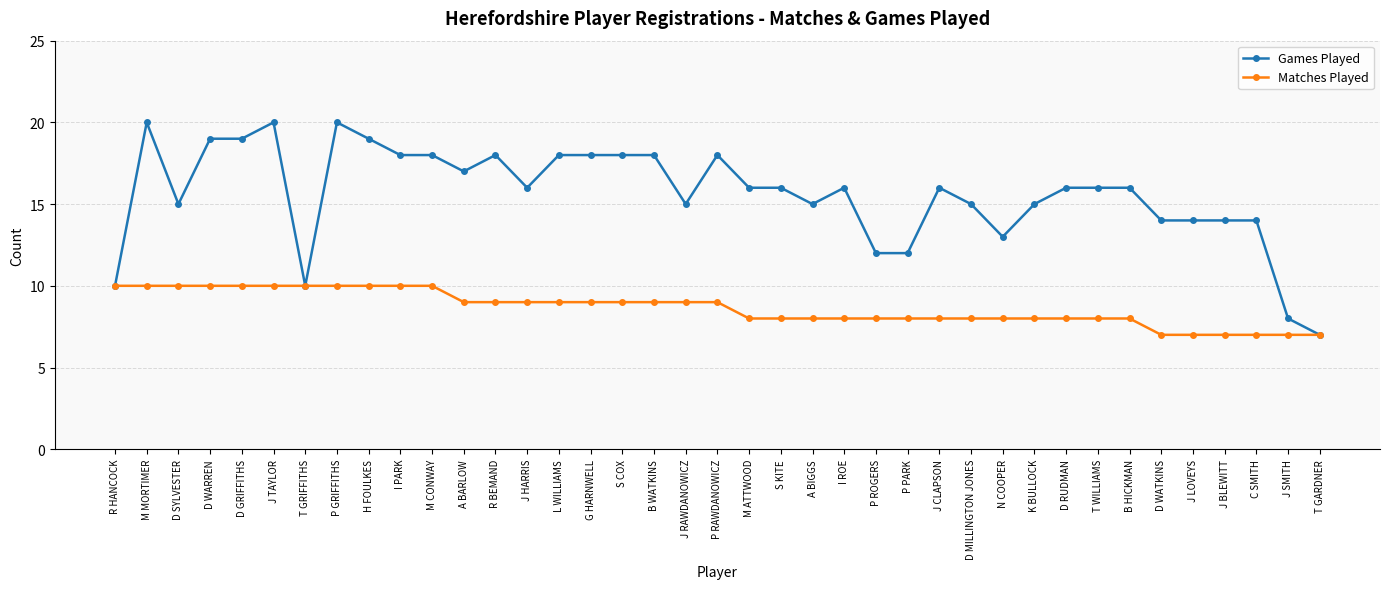

What are all the series names shown in the legend?

Games Played, Matches Played